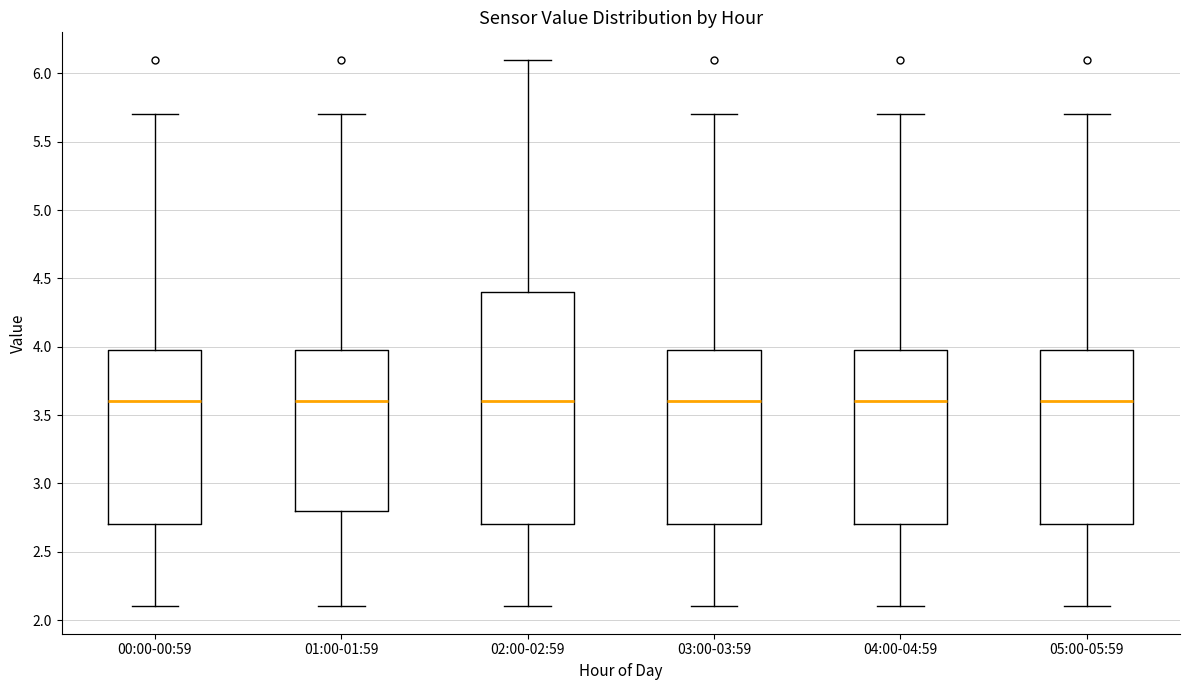

Where is the upper edge of the box for 00:00-00:59 on the y-axis? The values are not printed on the chart, so give them approximately, as read against the axis.

4.0